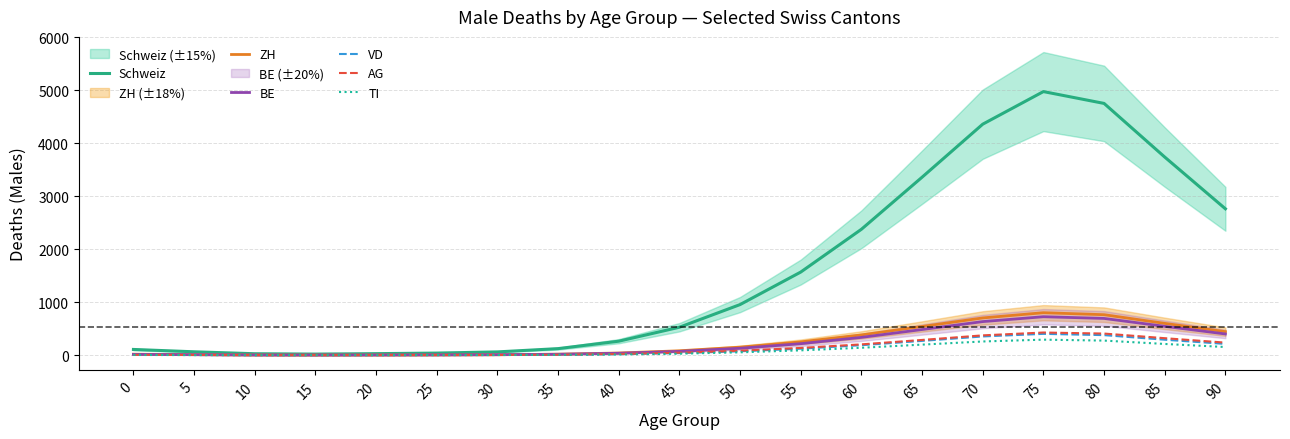

How many lines are shown in the chart?

6